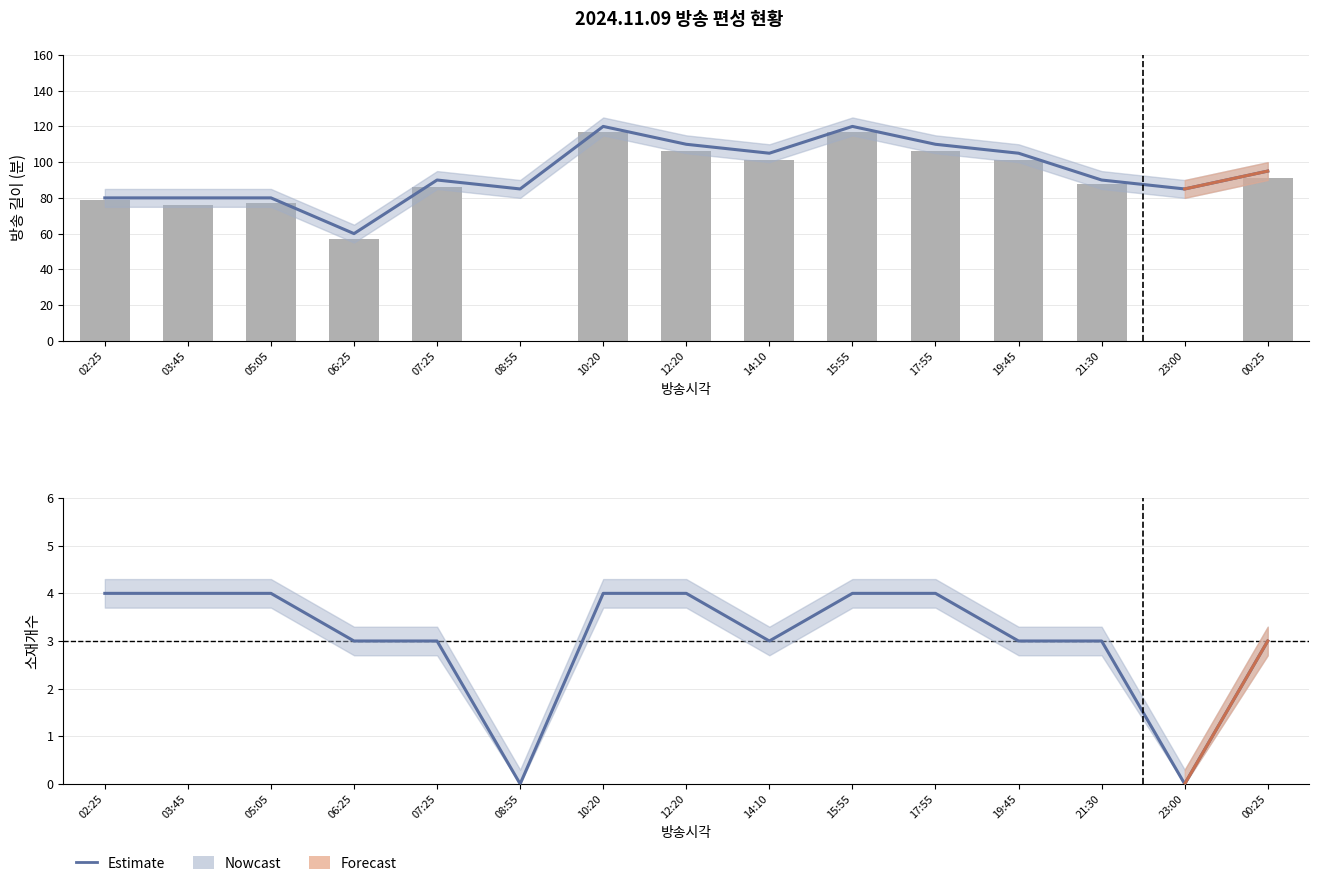

How many values in 소재개수 are above zero?

13